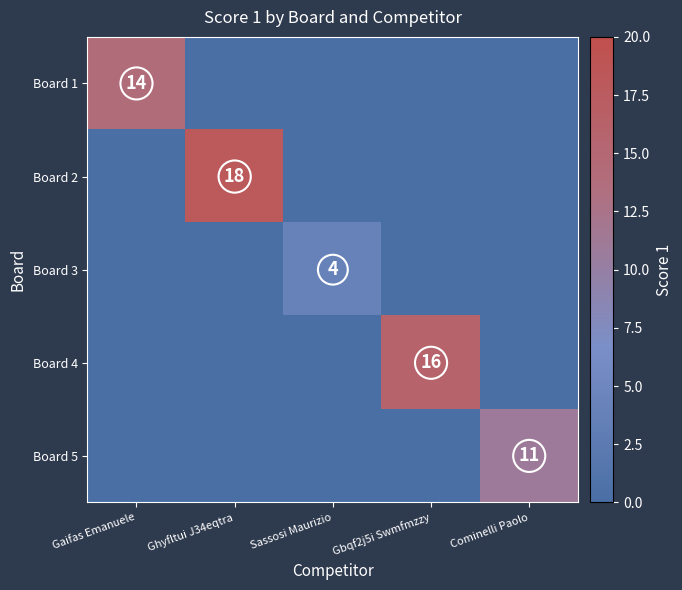

Which category has the highest value across all series?

Ghyfltui J34eqtra